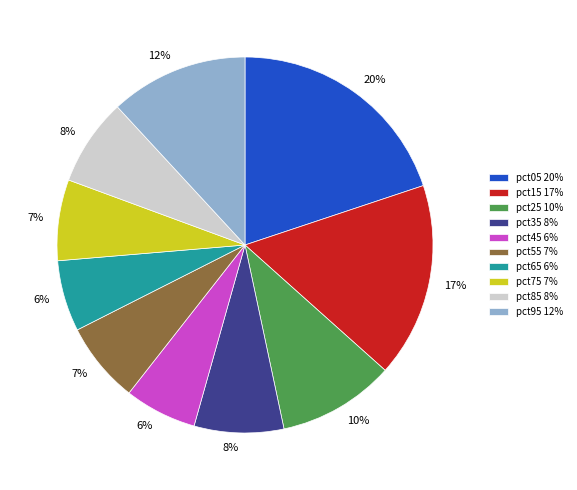

To the nearest percent, what portion does pct05 represent?

20%